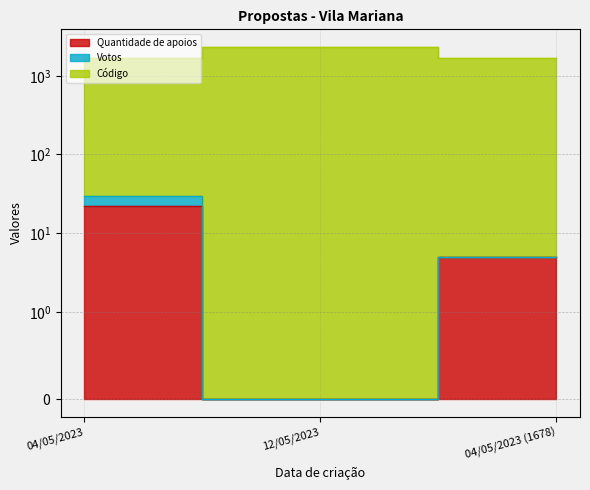

What is the difference between the maximum and minimum values in the Quantidade de apoios series?

22